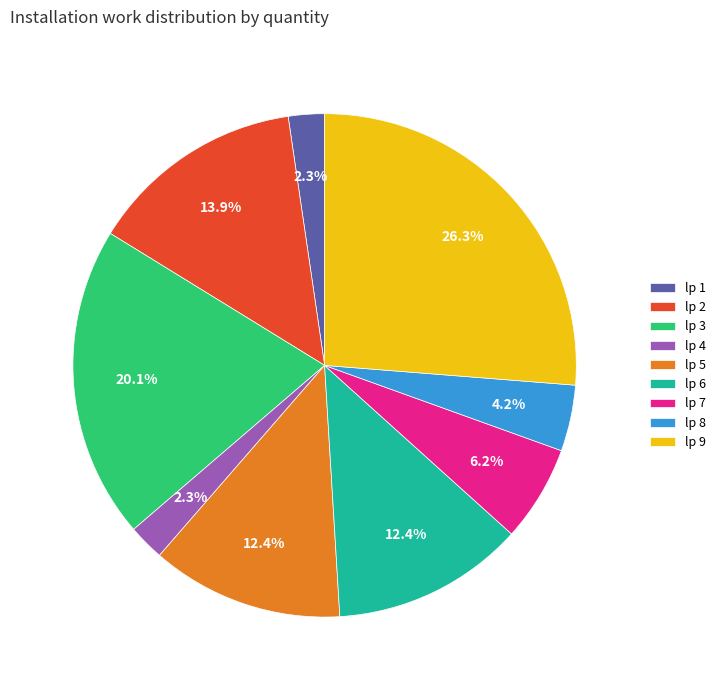

Is there a majority slice in this chart?

No